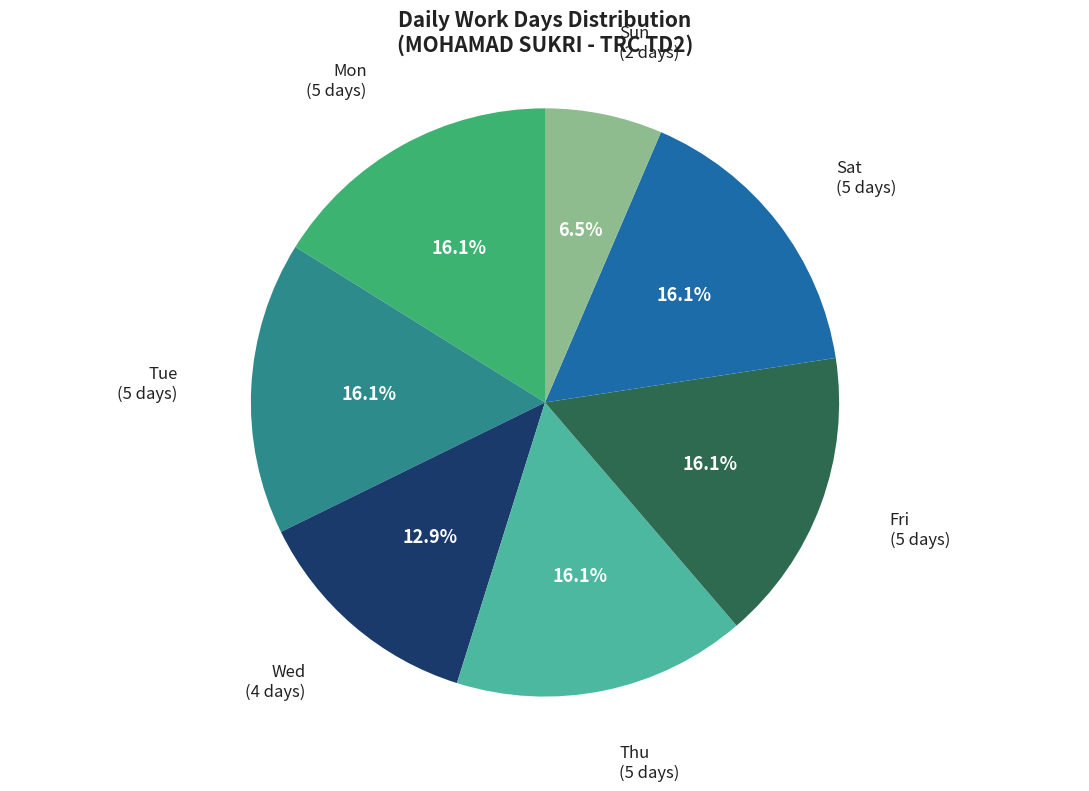

Count the number of slices in the pie.

7